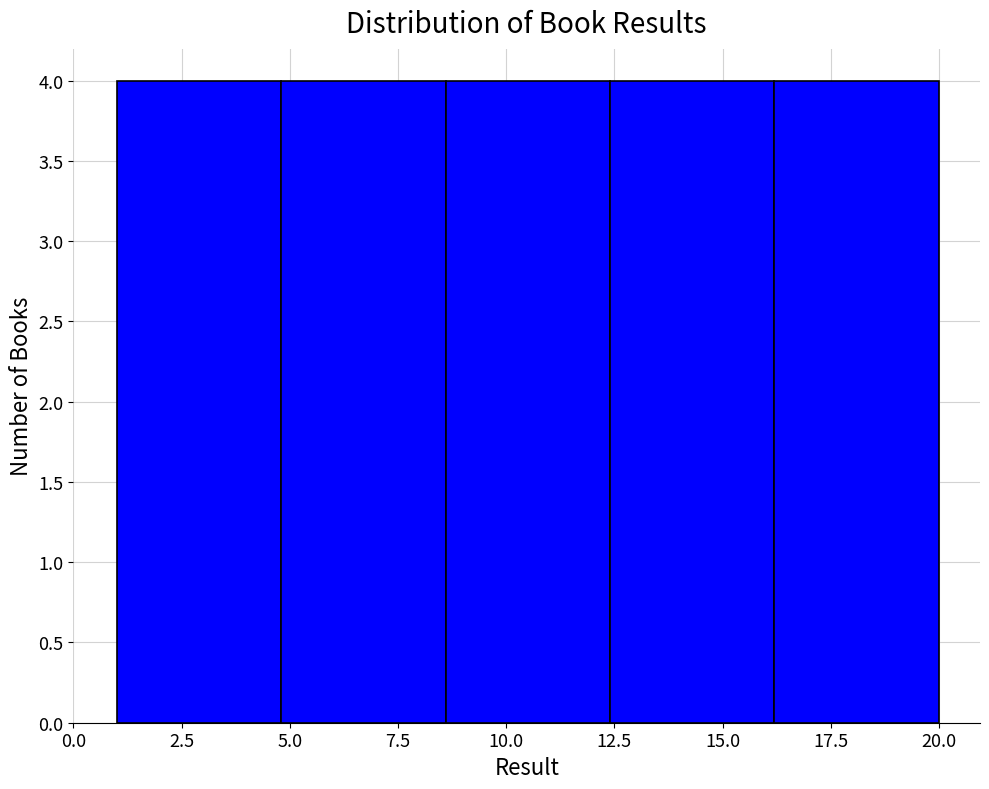

Reading left to right, list every bar in this chart as the range it spans on the x-axis followed by its height. Neither the bar edges nor the heights are printed on the chart, so give them approximately, as read against the axes.

1.0 to 4.8: 4
4.8 to 8.6: 4
8.6 to 12.4: 4
12.4 to 16.2: 4
16.2 to 20.0: 4